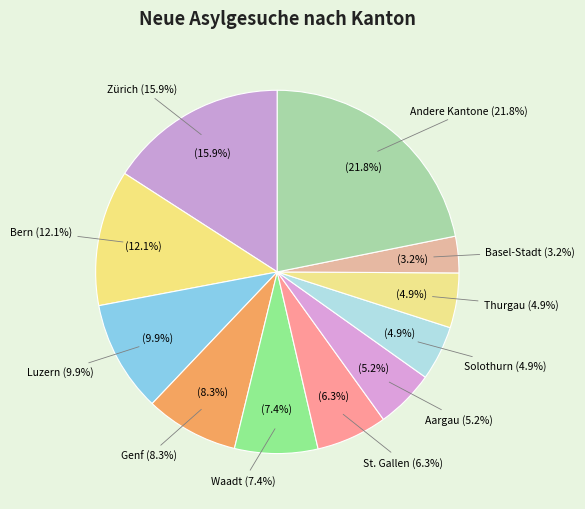

Is Luzern the majority of the pie?

No